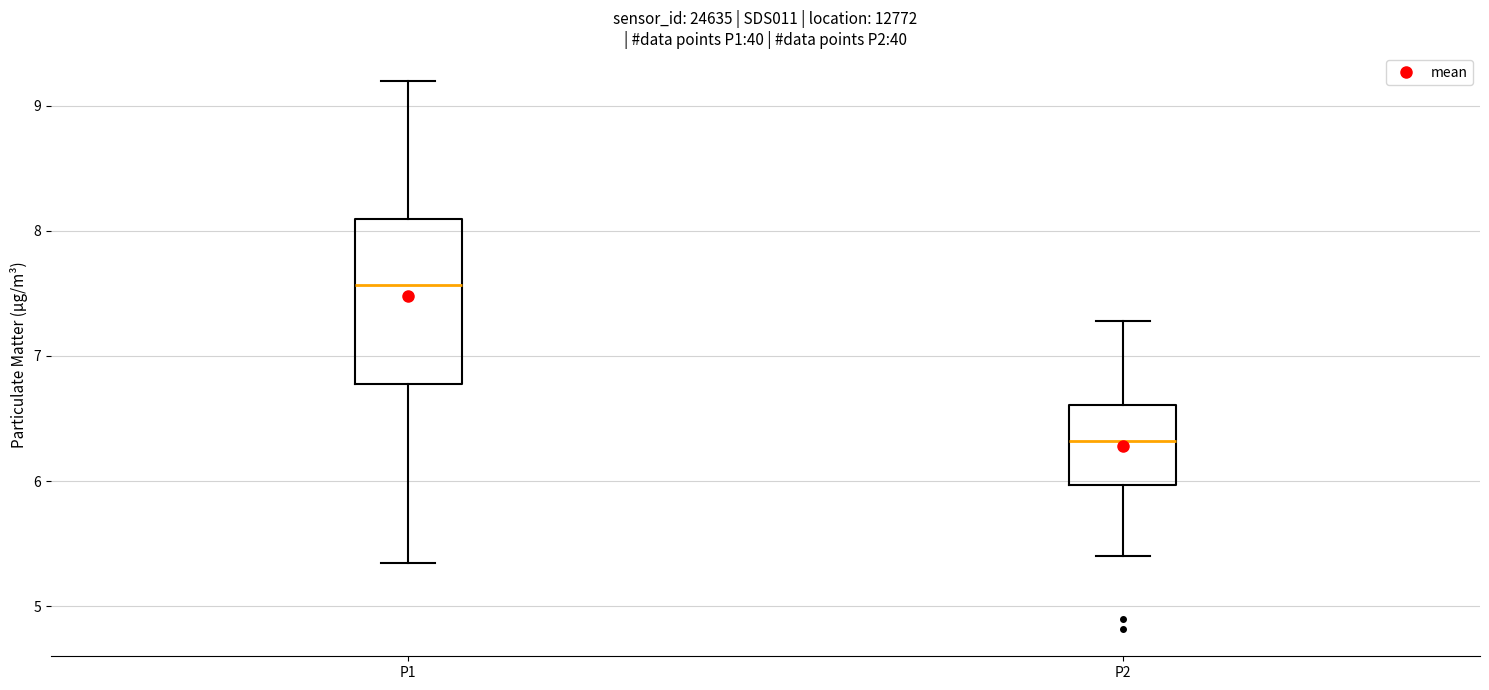

Reading left to right, transcribe this box plot: for each box, give where its median line is, the range the box spans, and where its two whiskers end, as read against the y-axis. The values are not printed on the chart, so give them approximately, as read against the axis.

P1: median 7.6, box 6.8 to 8.1, whiskers 5.4 to 9.2
P2: median 6.3, box 6.0 to 6.6, whiskers 5.4 to 7.3